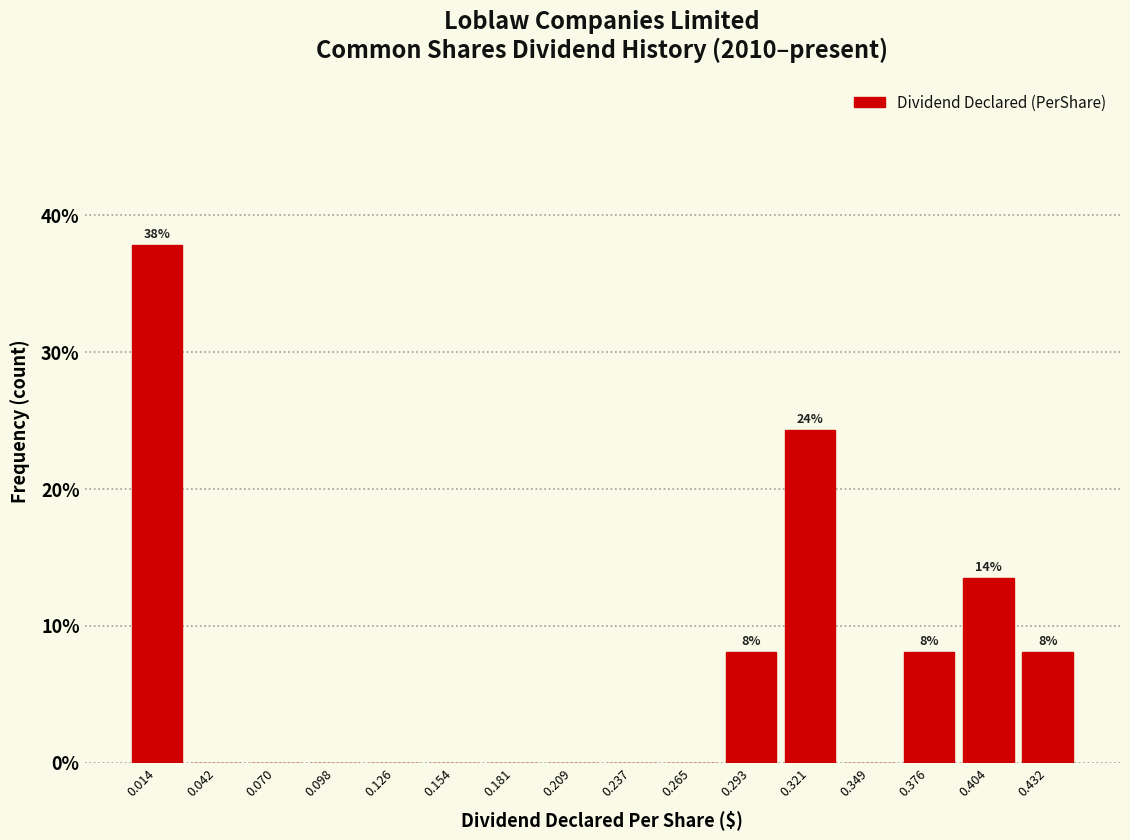

Over which range of the x-axis is the bar tallest?

0.000 to 0.030